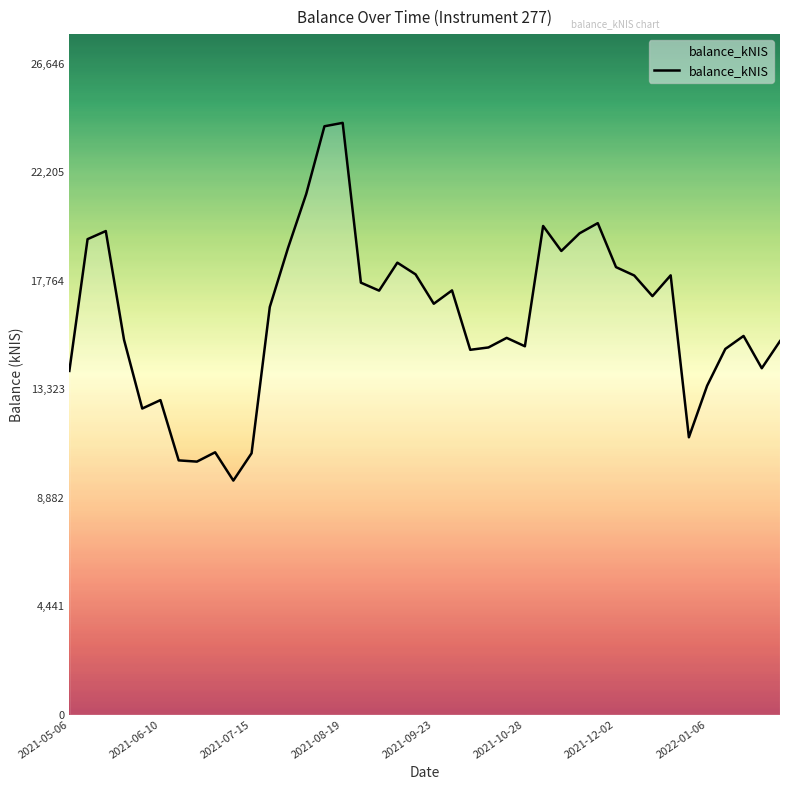

What is the difference between the maximum and minimum values?

14644.8